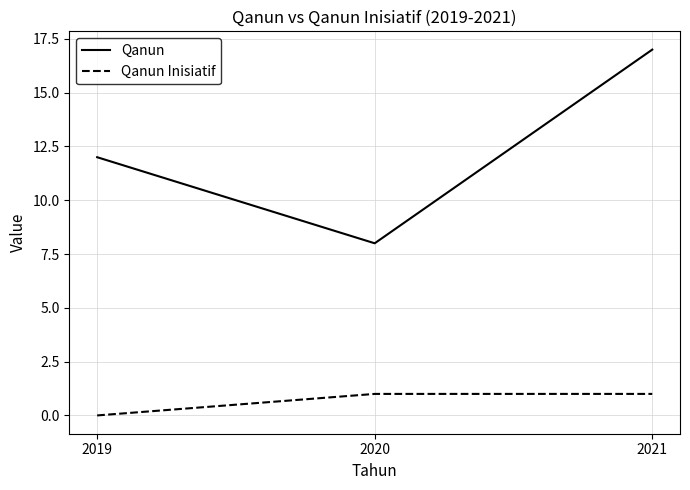

How many series are shown in this chart?

2